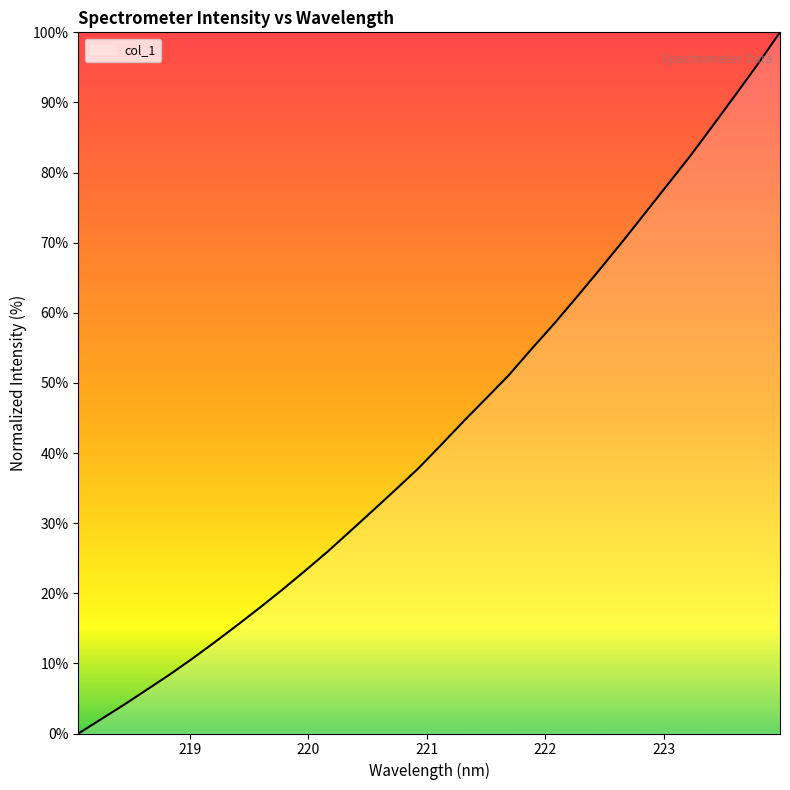

What is the difference between the second highest and minimum values?

95.4